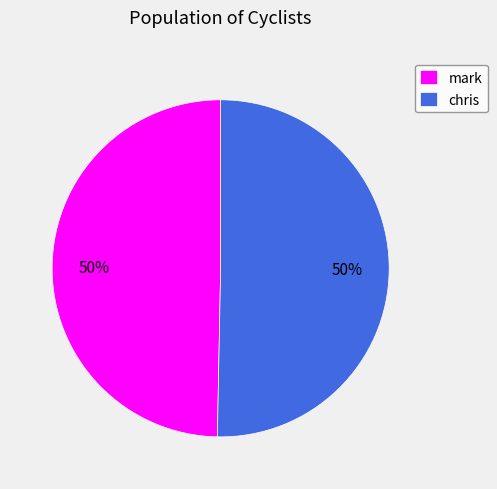

Is the sum of chris and mark greater than half?

Yes